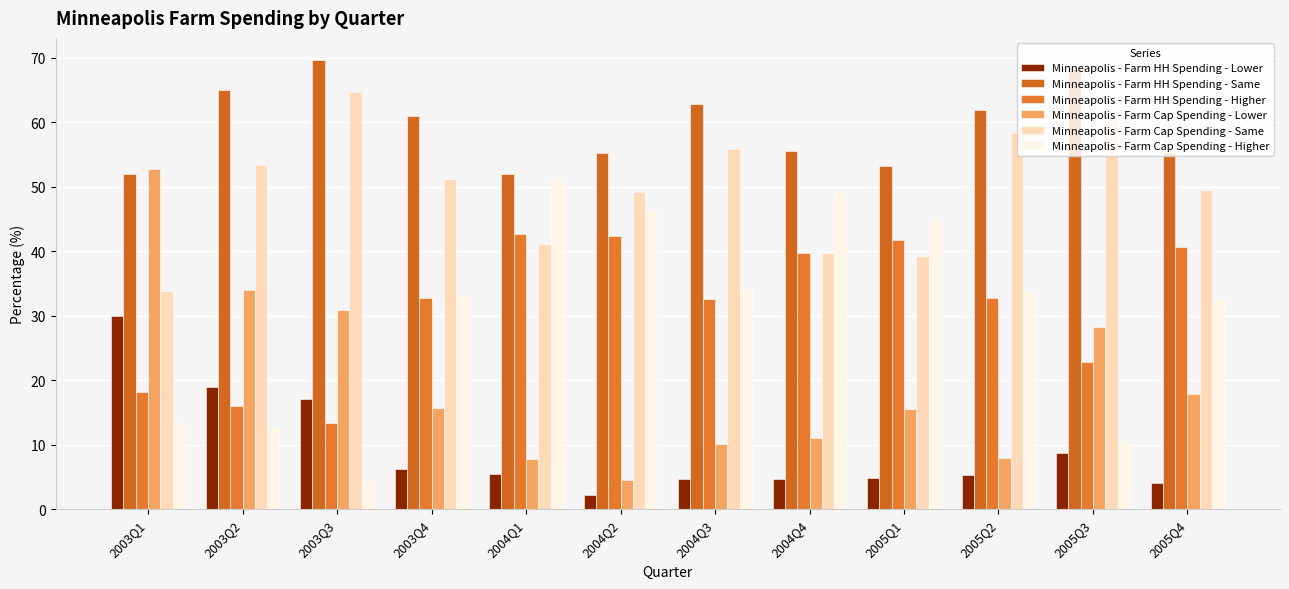

Reading left to right, list all the values displayed in this chart.

Minneapolis - Farm HH Spending - Lower: 2003Q1=29.9	2003Q2=19.0	2003Q3=17.0	2003Q4=6.2	2004Q1=5.4	2004Q2=2.3	2004Q3=4.7	2004Q4=4.8	2005Q1=4.9	2005Q2=5.3	2005Q3=8.8	2005Q4=4.1
Minneapolis - Farm HH Spending - Same: 2003Q1=52.0	2003Q2=65.0	2003Q3=69.6	2003Q4=60.9	2004Q1=51.9	2004Q2=55.3	2004Q3=62.8	2004Q4=55.6	2005Q1=53.3	2005Q2=62.0	2005Q3=68.4	2005Q4=55.3
Minneapolis - Farm HH Spending - Higher: 2003Q1=18.1	2003Q2=16.1	2003Q3=13.3	2003Q4=32.8	2004Q1=42.6	2004Q2=42.4	2004Q3=32.6	2004Q4=39.7	2005Q1=41.8	2005Q2=32.7	2005Q3=22.8	2005Q4=40.6
Minneapolis - Farm Cap Spending - Lower: 2003Q1=52.8	2003Q2=34.1	2003Q3=30.9	2003Q4=15.8	2004Q1=7.8	2004Q2=4.5	2004Q3=10.1	2004Q4=11.1	2005Q1=15.6	2005Q2=8.0	2005Q3=28.3	2005Q4=17.9
Minneapolis - Farm Cap Spending - Same: 2003Q1=33.9	2003Q2=53.3	2003Q3=64.7	2003Q4=51.2	2004Q1=41.1	2004Q2=49.2	2004Q3=55.8	2004Q4=39.7	2005Q1=39.3	2005Q2=58.4	2005Q3=61.1	2005Q4=49.6
Minneapolis - Farm Cap Spending - Higher: 2003Q1=13.4	2003Q2=12.6	2003Q3=4.4	2003Q4=33.1	2004Q1=51.2	2004Q2=46.2	2004Q3=34.1	2004Q4=49.2	2005Q1=45.1	2005Q2=33.6	2005Q3=10.6	2005Q4=32.5